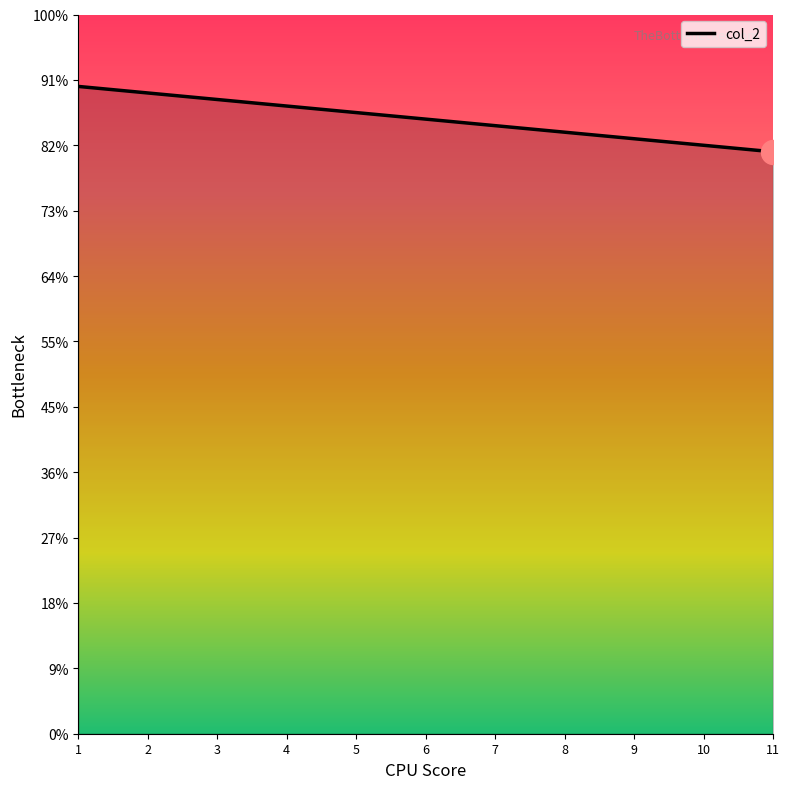

Approximately how many times larger is the value at 7 compared to 11?

1.0